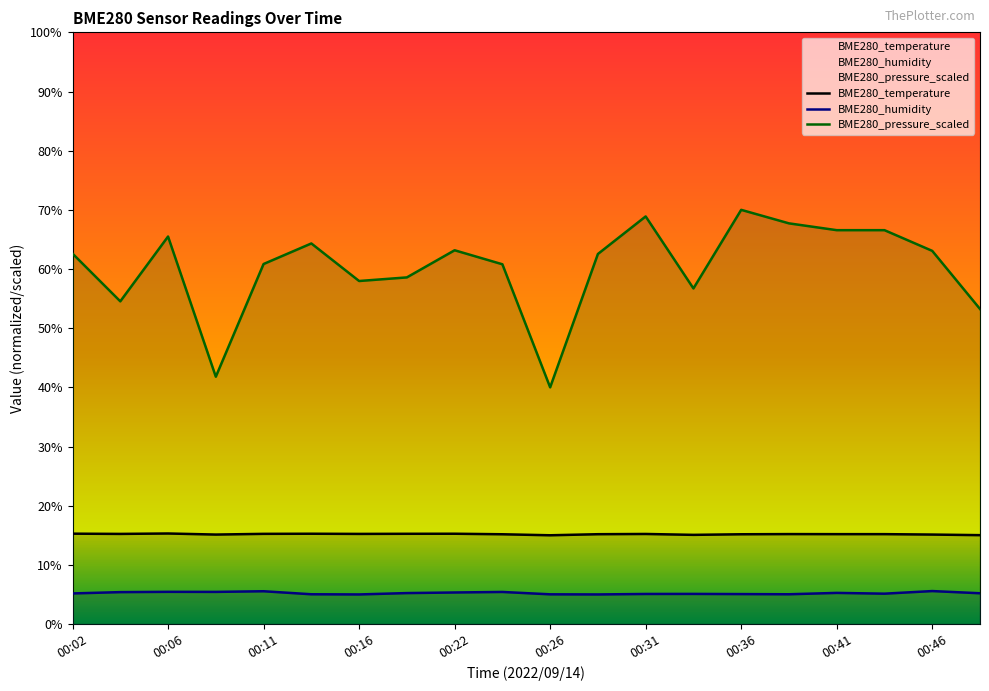

List the series in order of their overall mean, lowest first.

BME280_humidity, BME280_temperature, BME280_pressure_scaled